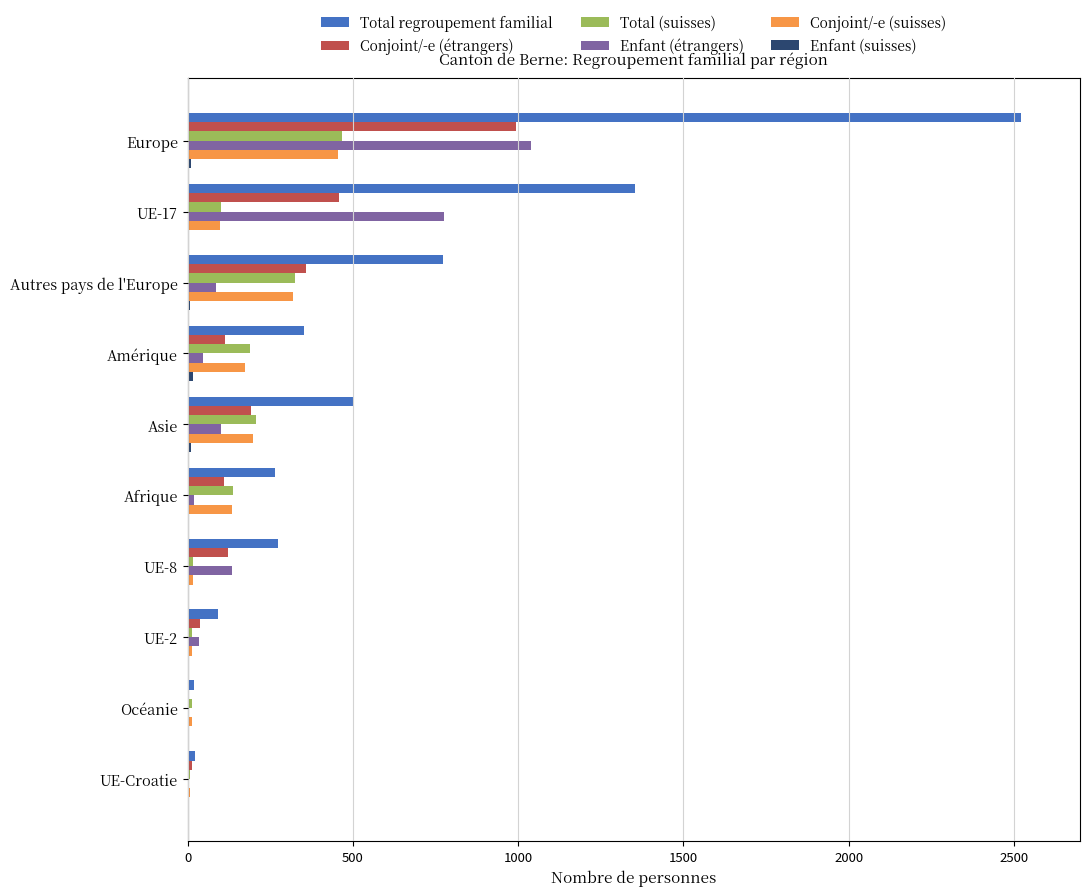

The Total (suisses) series shows 190 at Amérique. True or false?

True